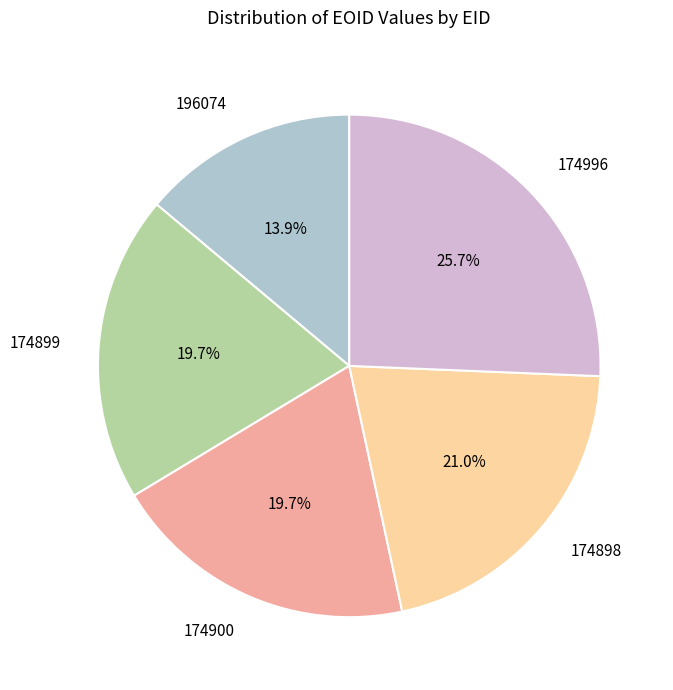

Which category has the biggest portion of the pie?

174996